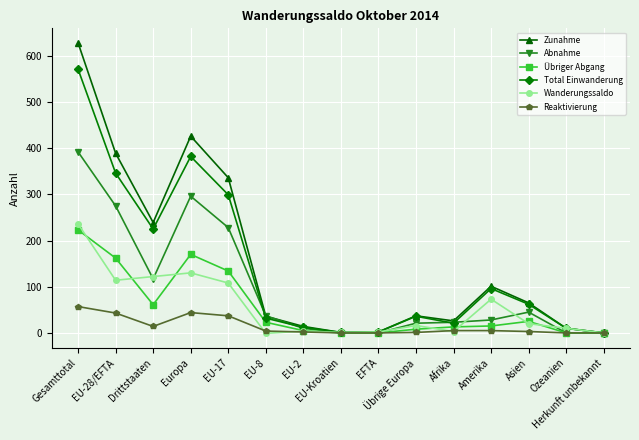

At how many categories does at least one series exceed 313?

4